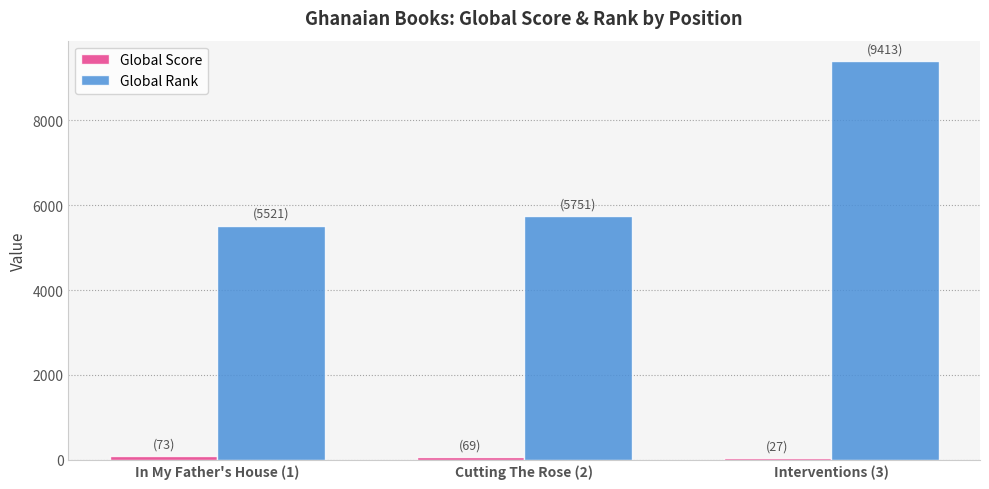

At which category is the sum across all series the highest?

Interventions (3)